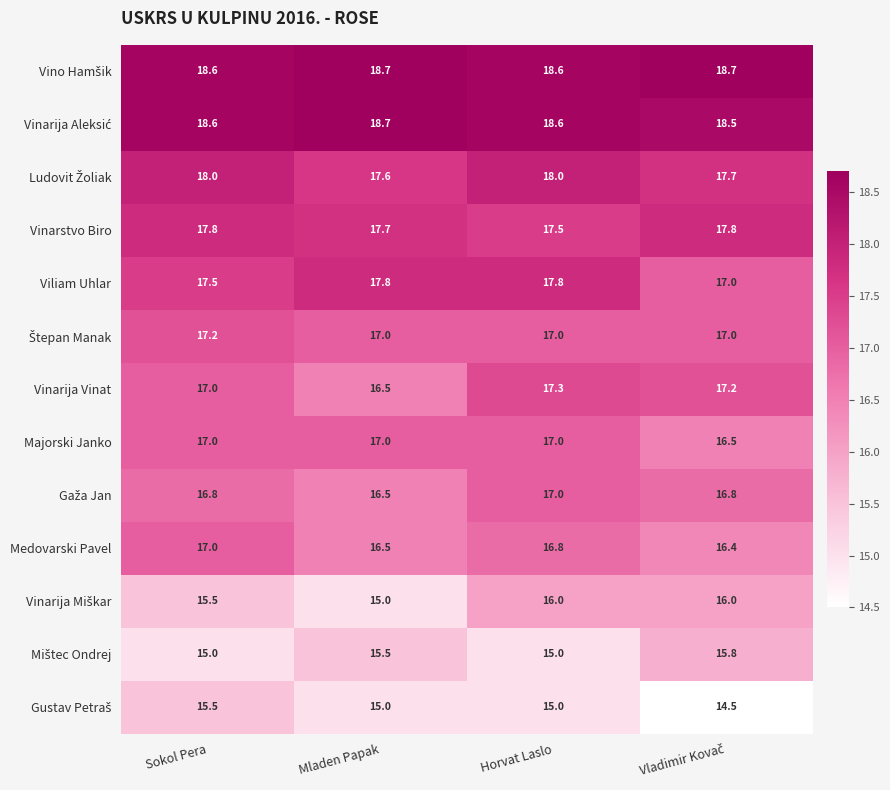

Where is Vinarija Vinat nearest to the value 16?

Mladen Papak